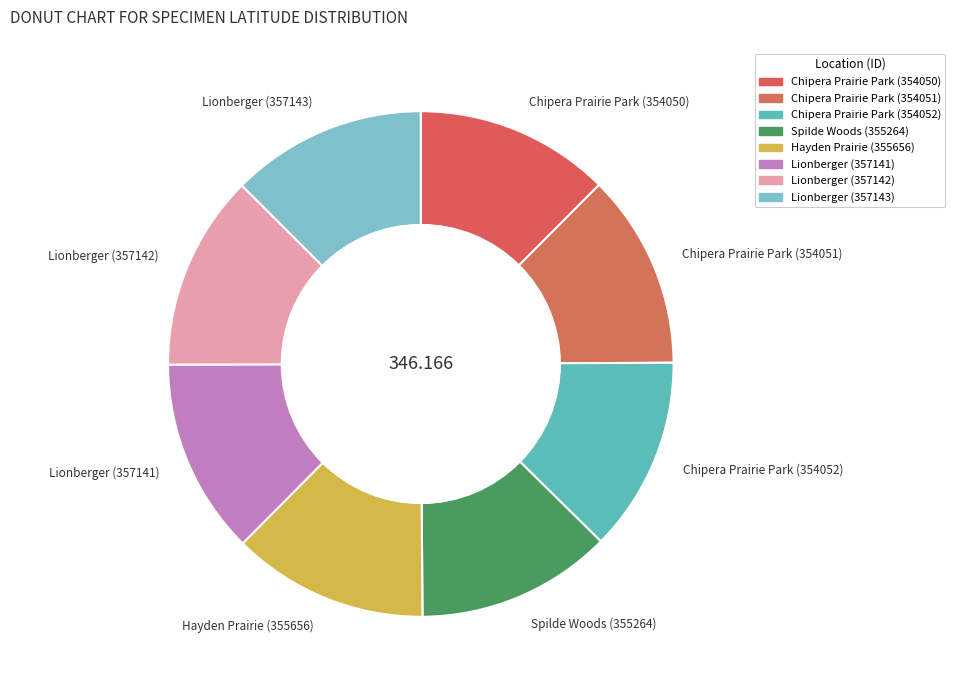

Does any single category account for the majority?

No